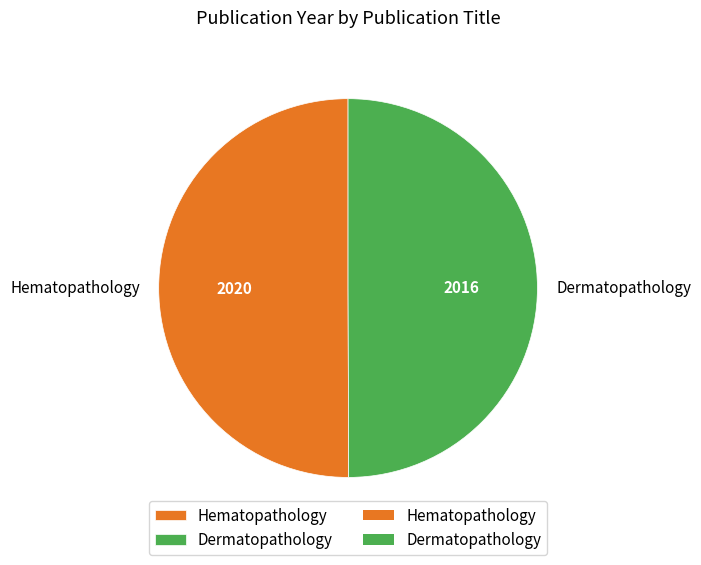

What is the ratio of the value at Hematopathology to the value at Dermatopathology?

1.0